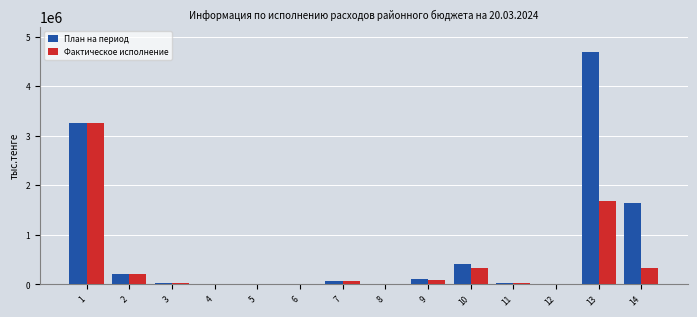

Which series has the largest range (max minus min)?

План на период